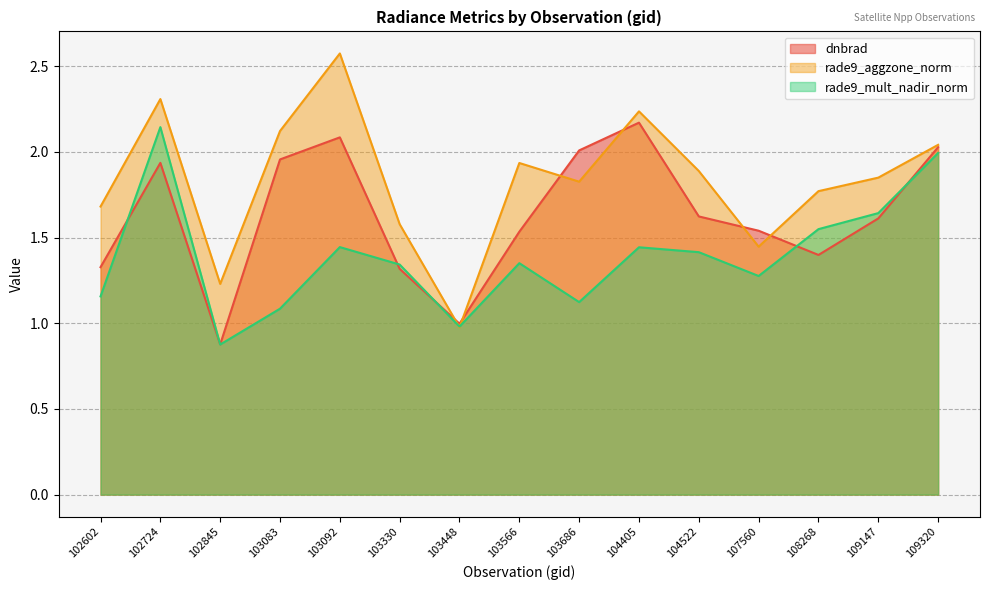

What is the average value of the rade9_aggzone_norm series?

1.8